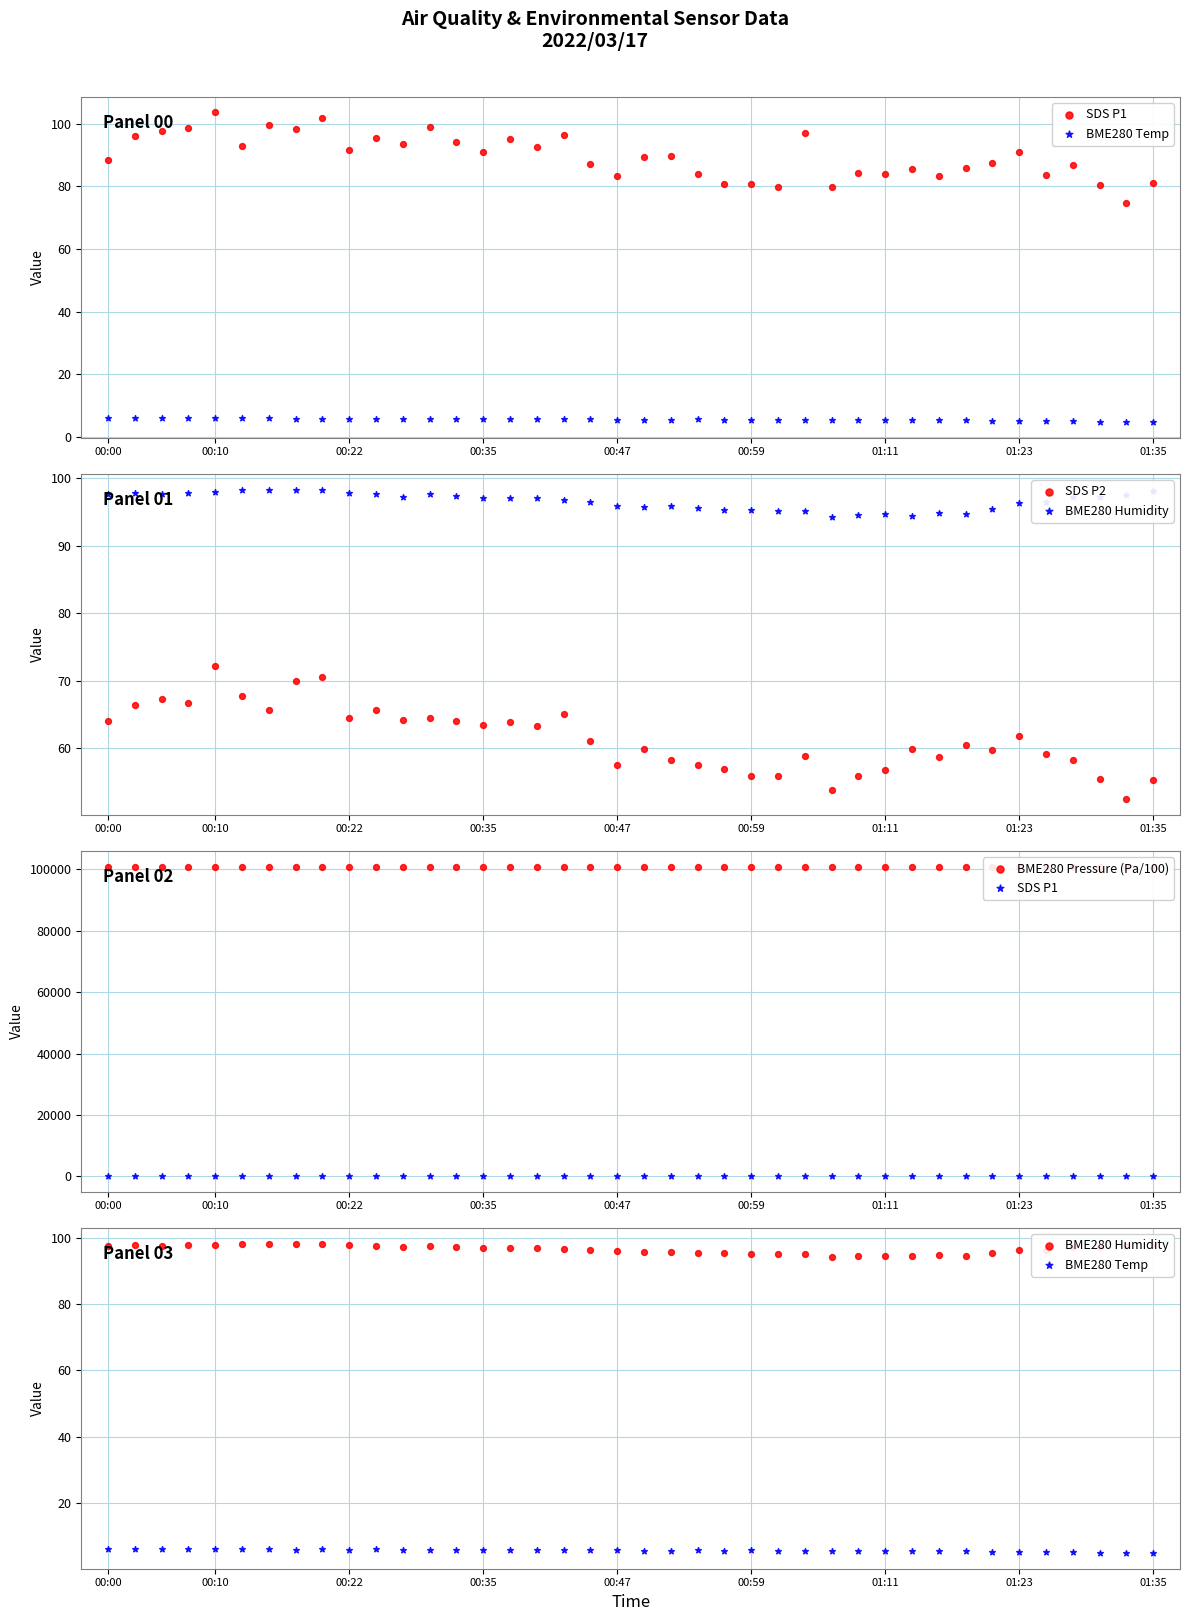

At which category is the sum across all series the highest?

00:10